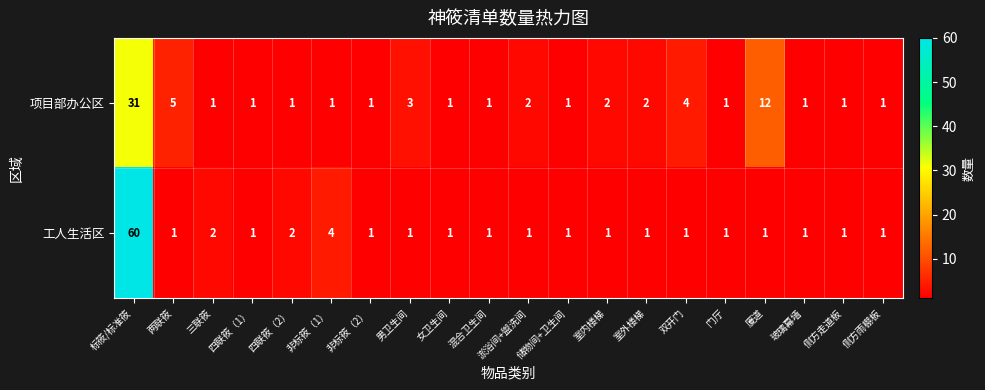

Count the number of categories in the chart.

20